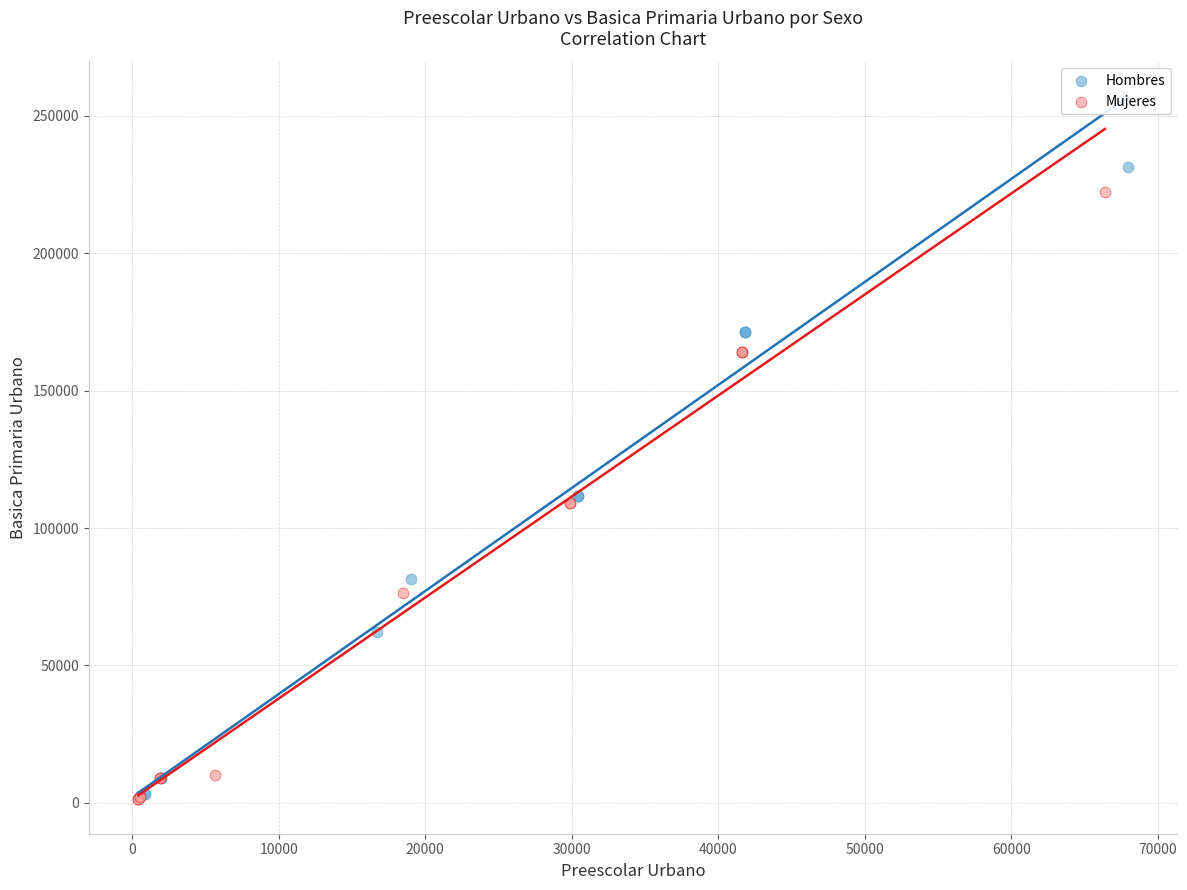

Which series contains the highest Y value?

Hombres